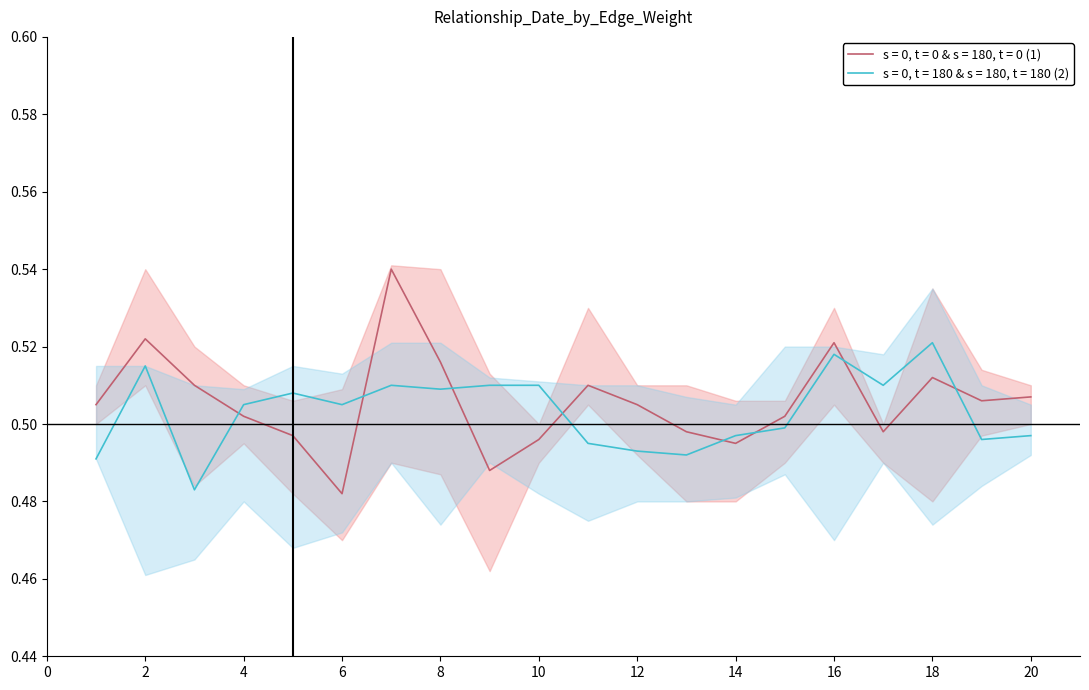

What are all the series names shown in the legend?

s = 0, t = 0 & s = 180, t = 0 (1), s = 0, t = 180 & s = 180, t = 180 (2)